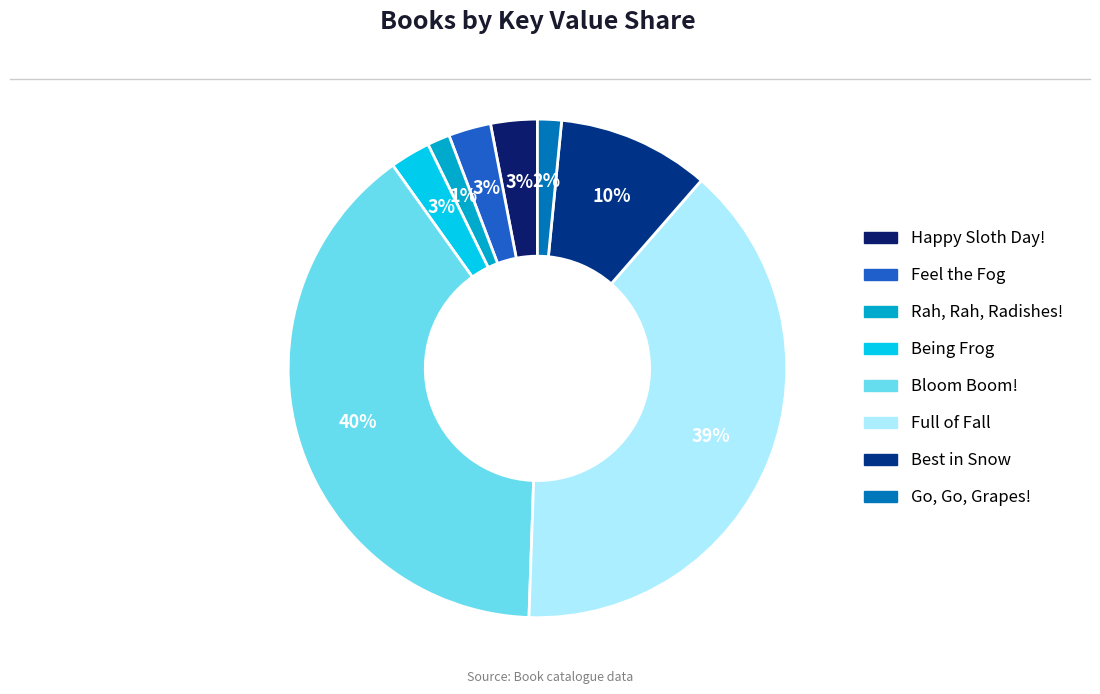

Which slice is the largest?

Bloom Boom!